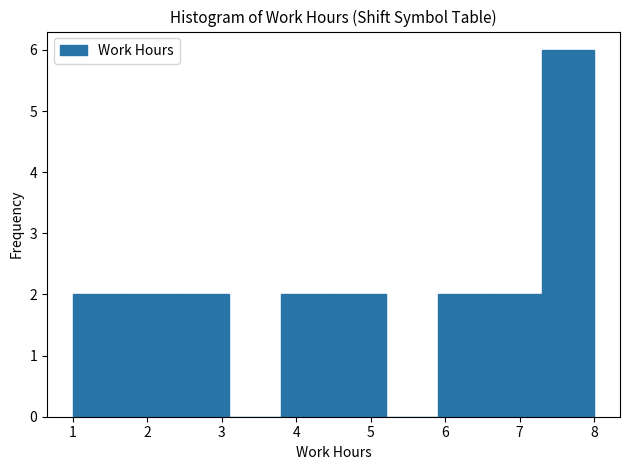

Which range on the x-axis has the tallest bar?

7.3 to 8.0